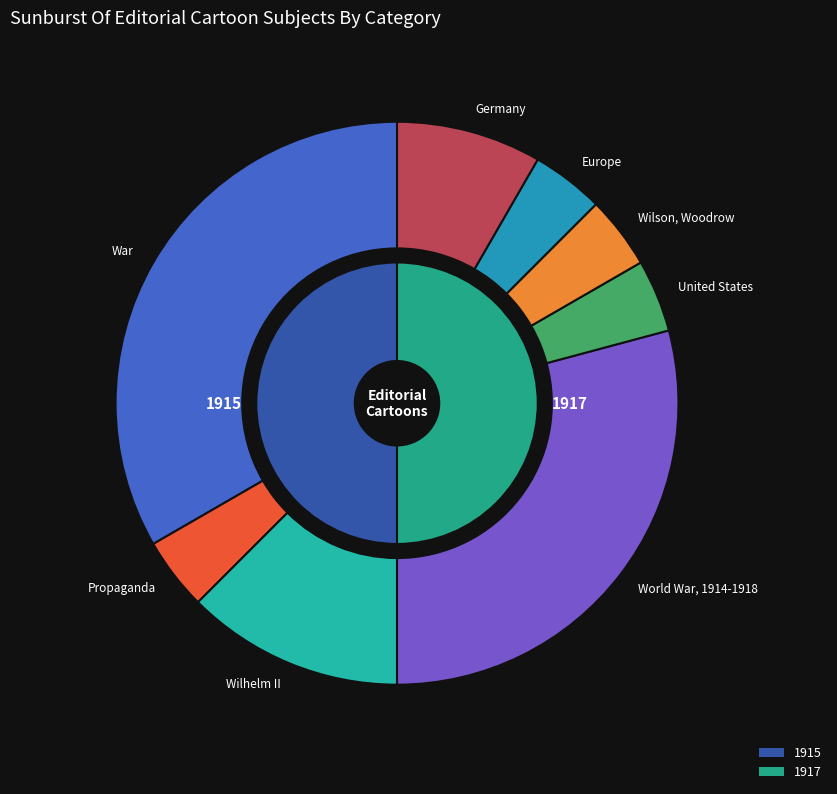

Rank the categories by value from lowest to highest.

Propaganda, United States, Wilson, Woodrow, Europe, Germany, Wilhelm II, World War, 1914-1918, War